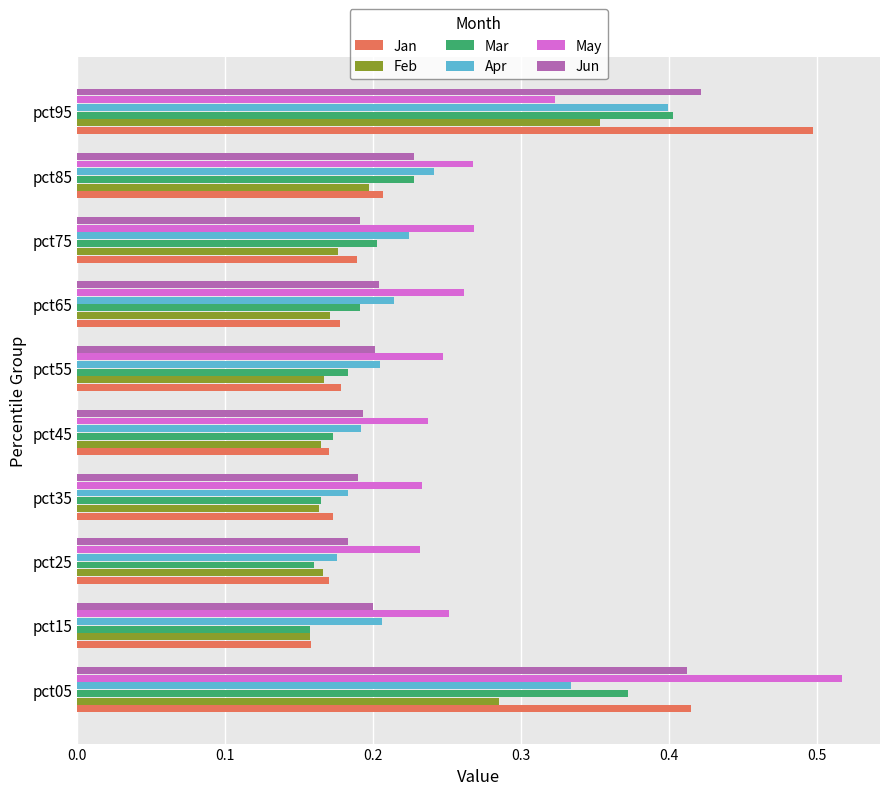

At which label does Jan reach its minimum?

pct15